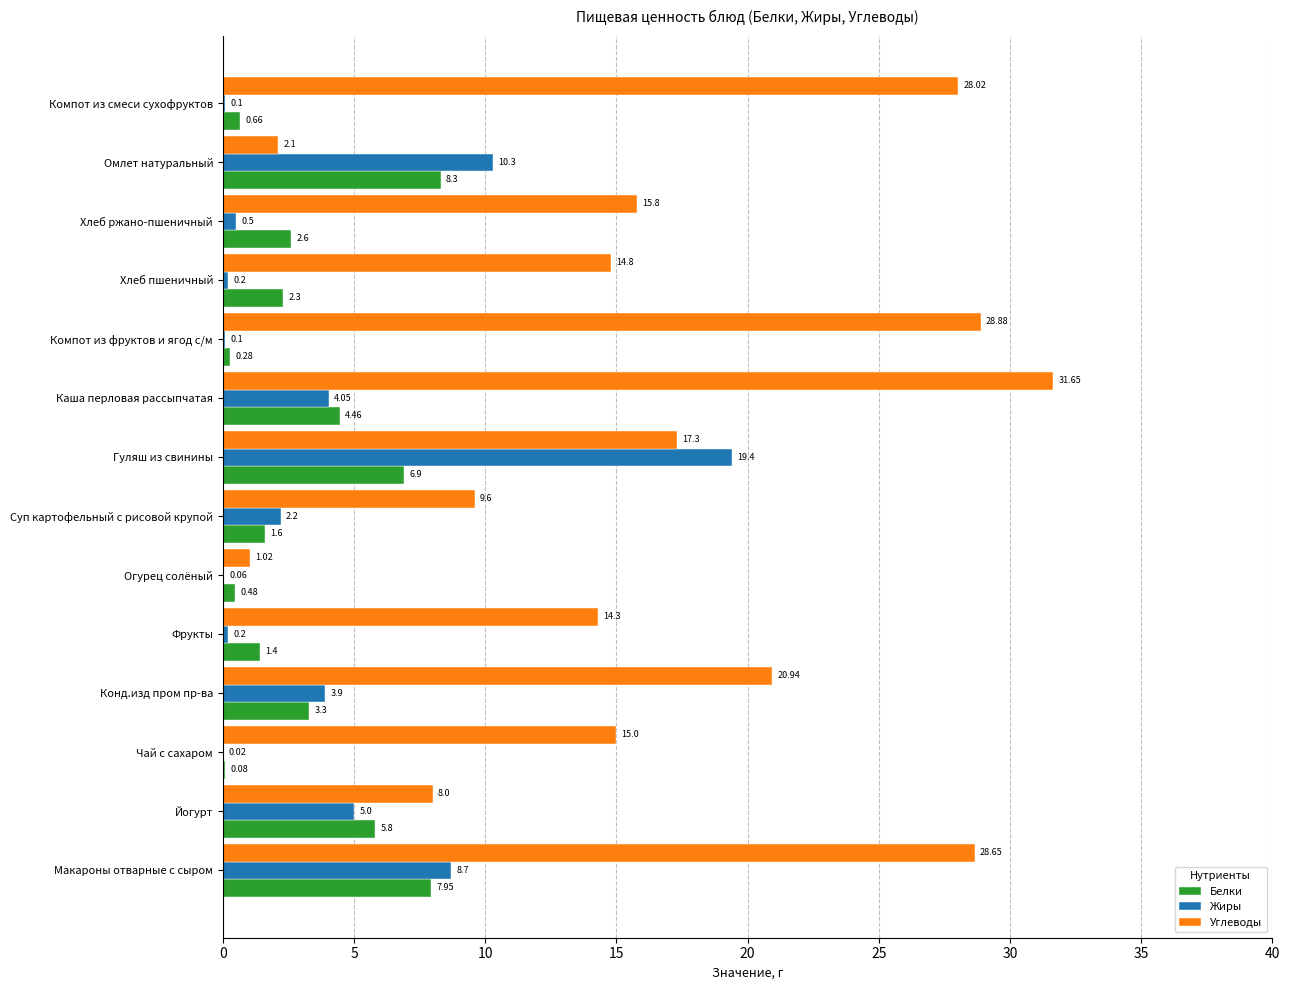

Is the value of Углеводы at Компот из фруктов и ягод с/м greater than the value of Белки at Огурец солёный?

Yes